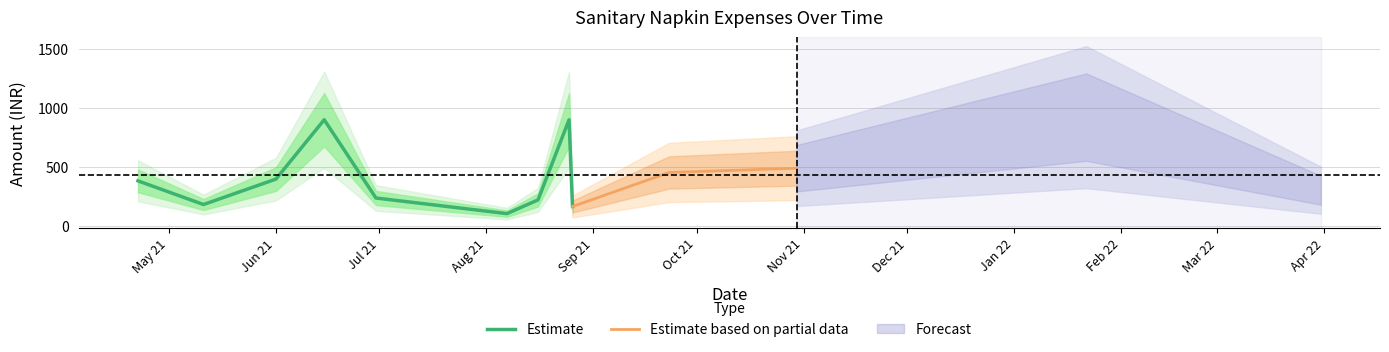

Is it true that the value at 2021-09-23 is 456?

True